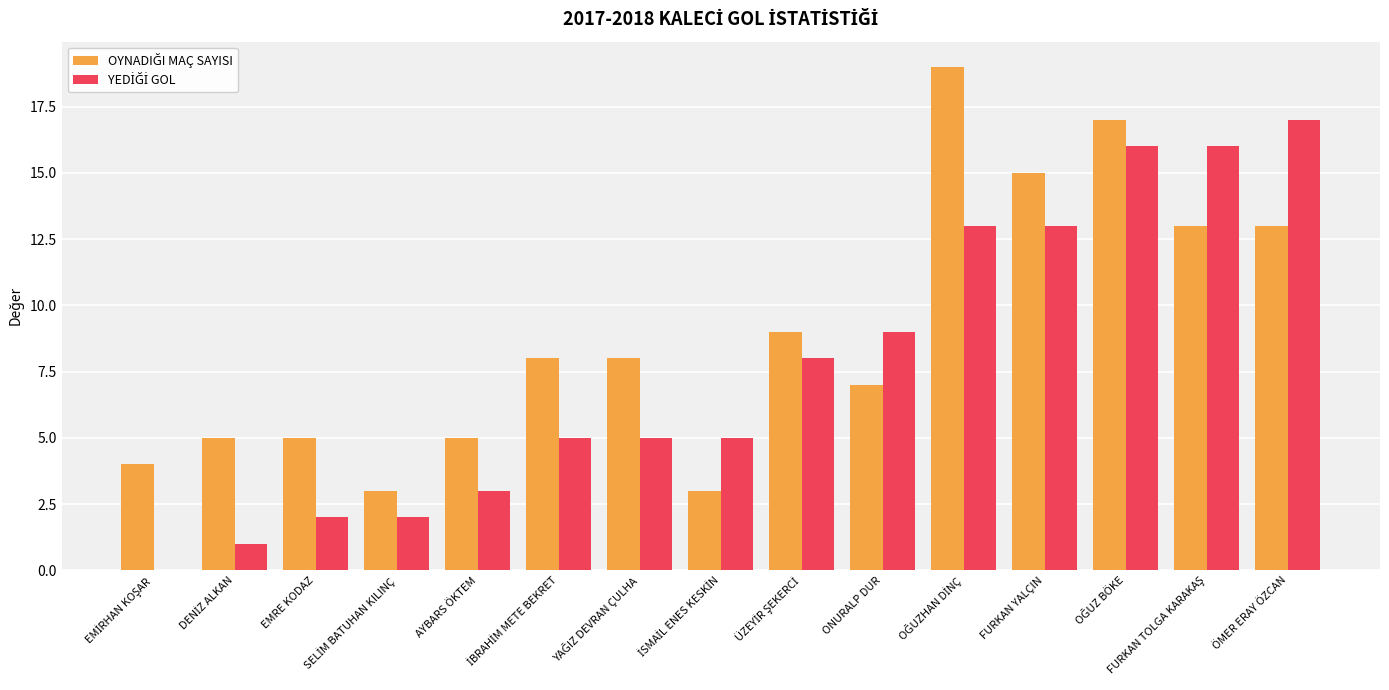

Where does the OYNADIĞI MAÇ SAYISI series first go above 8?

ÜZEYİR ŞEKERCİ